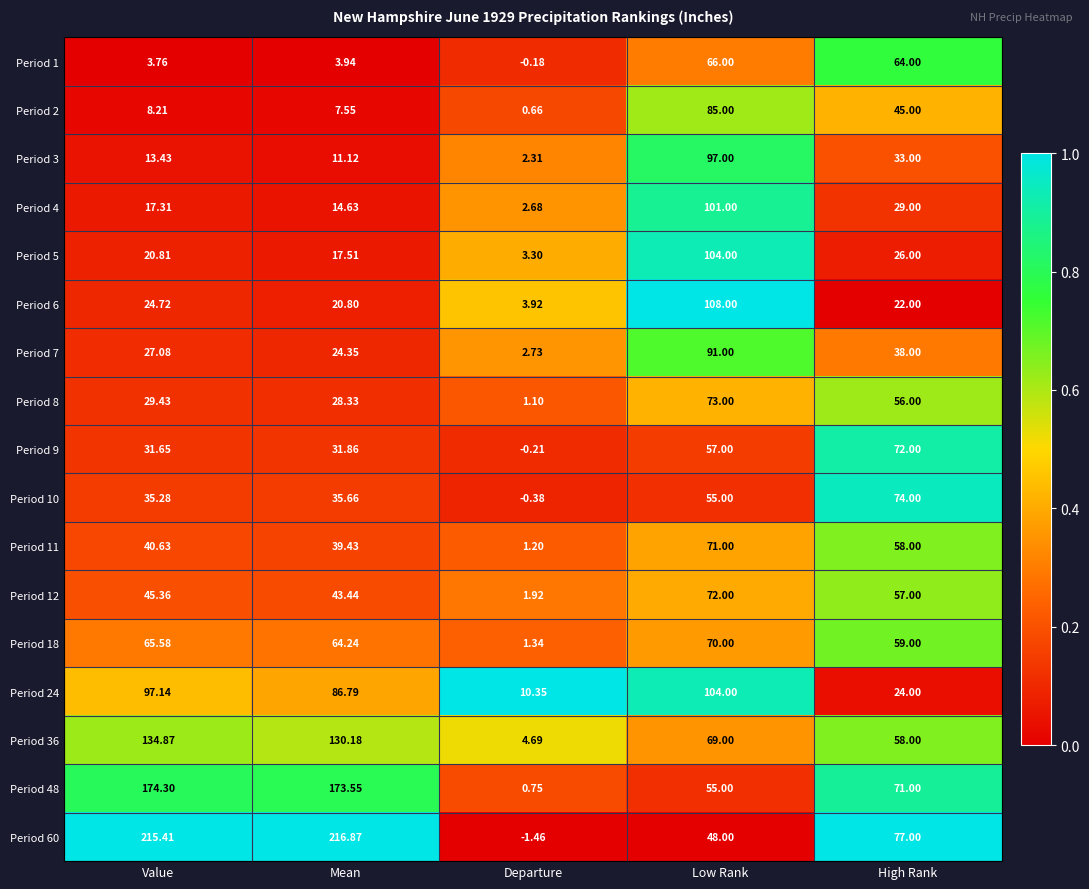

List the labels in order of Period 6 value, smallest first.

Departure, Mean, High Rank, Value, Low Rank